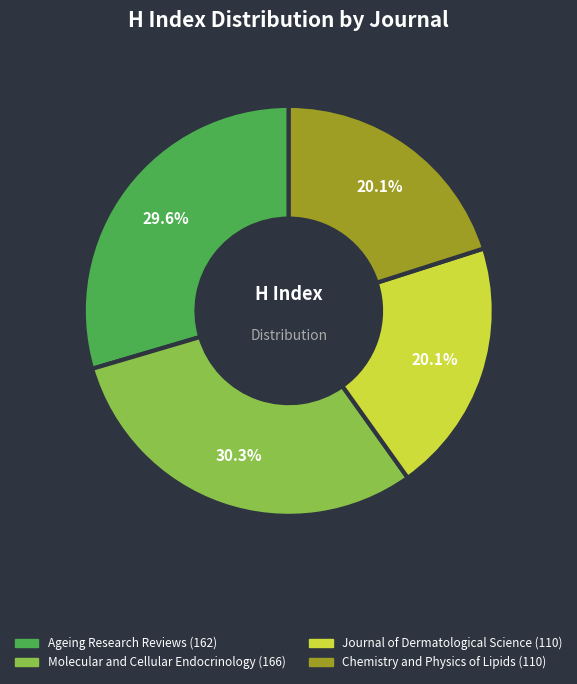

To the nearest percent, what is the average slice percentage?

25%